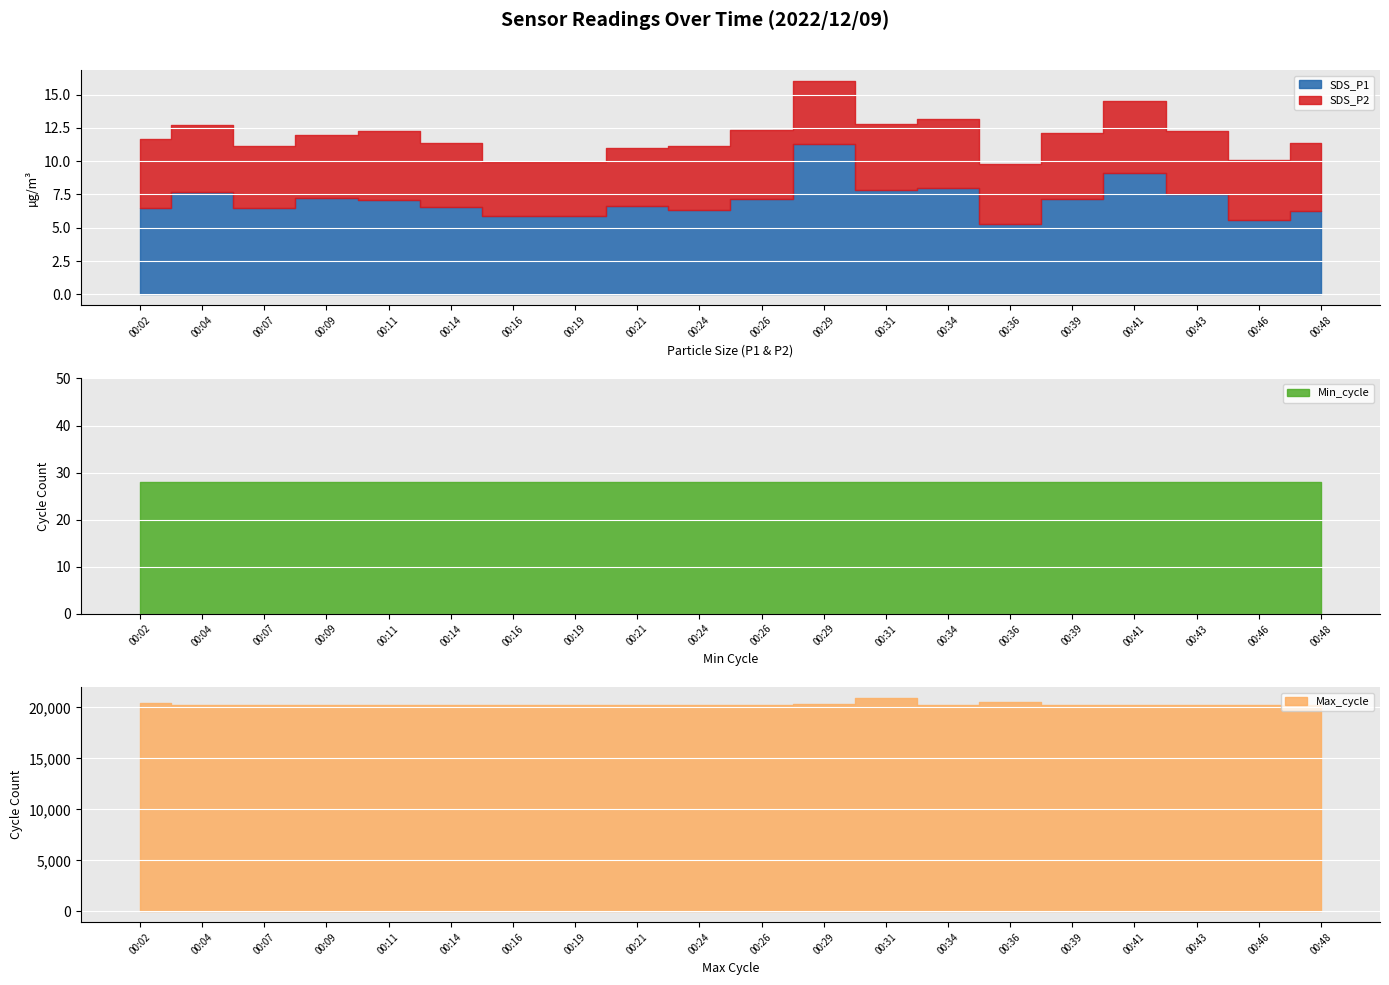

What are all the series names shown in the legend?

SDS_P1, SDS_P2, Min_cycle, Max_cycle